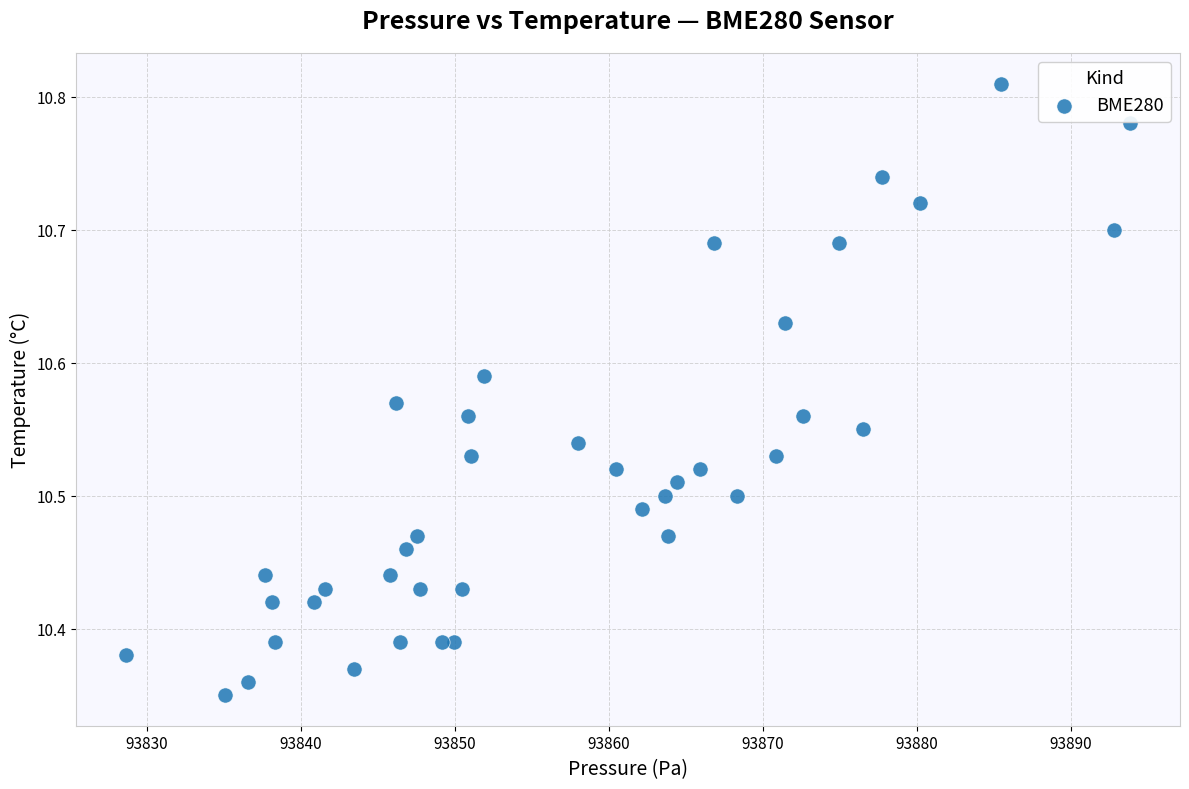

What is the range of X values (max minus min)?

65.1